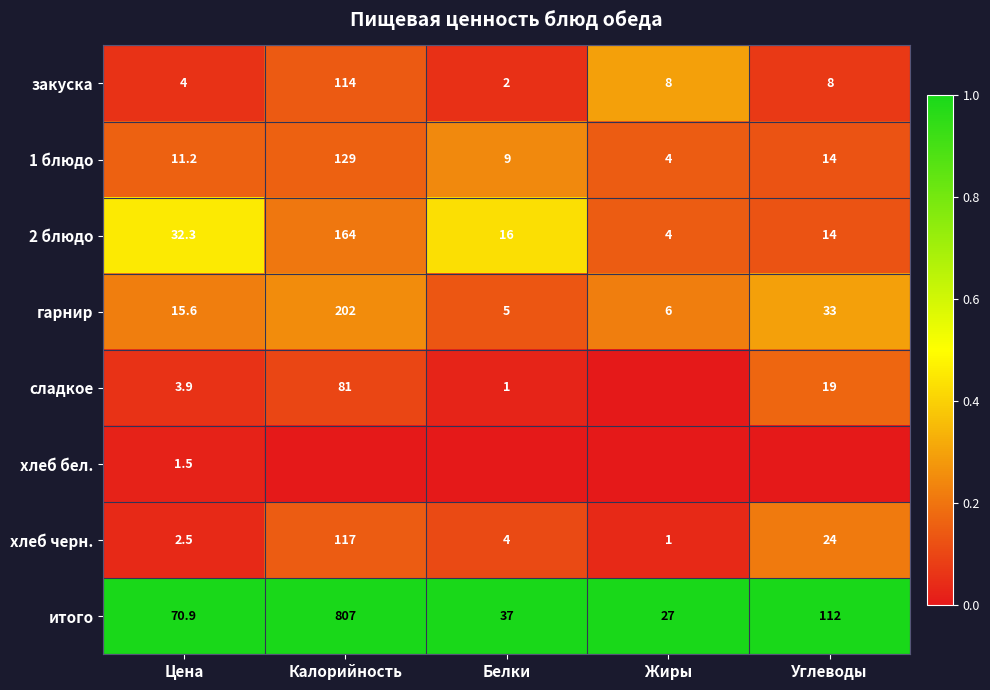

At Цена, list the series in order from smallest to largest.

хлеб бел., хлеб черн., сладкое, закуска, 1 блюдо, гарнир, 2 блюдо, итого